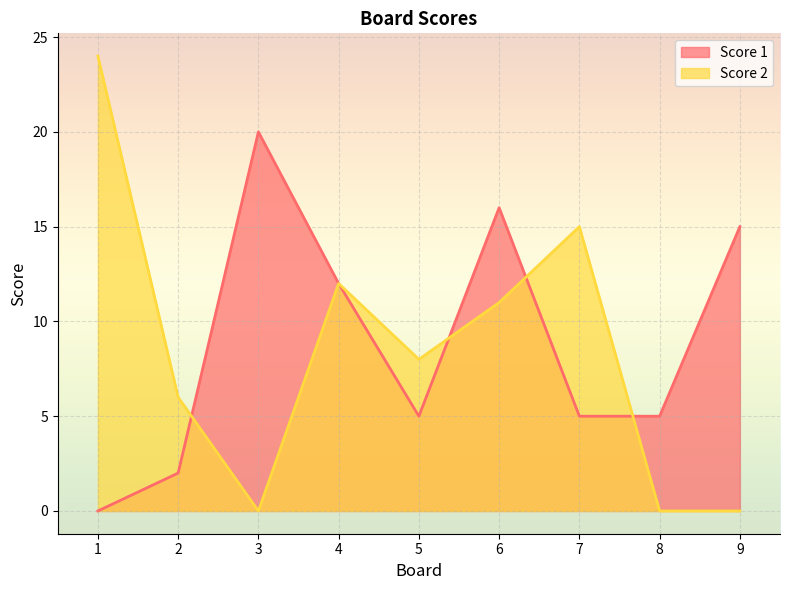

Which series has the widest spread of values?

Score 2